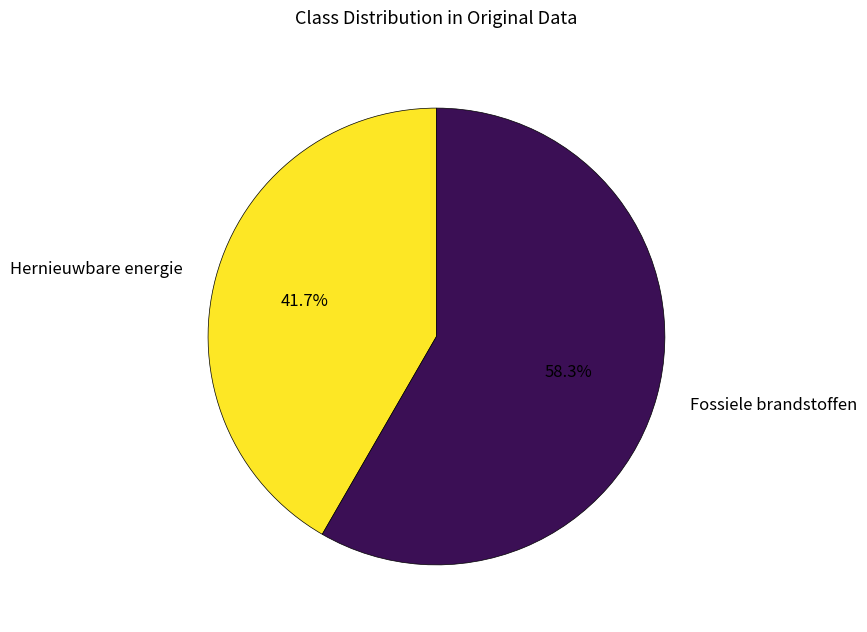

To the nearest percent, what is the average slice percentage?

50%